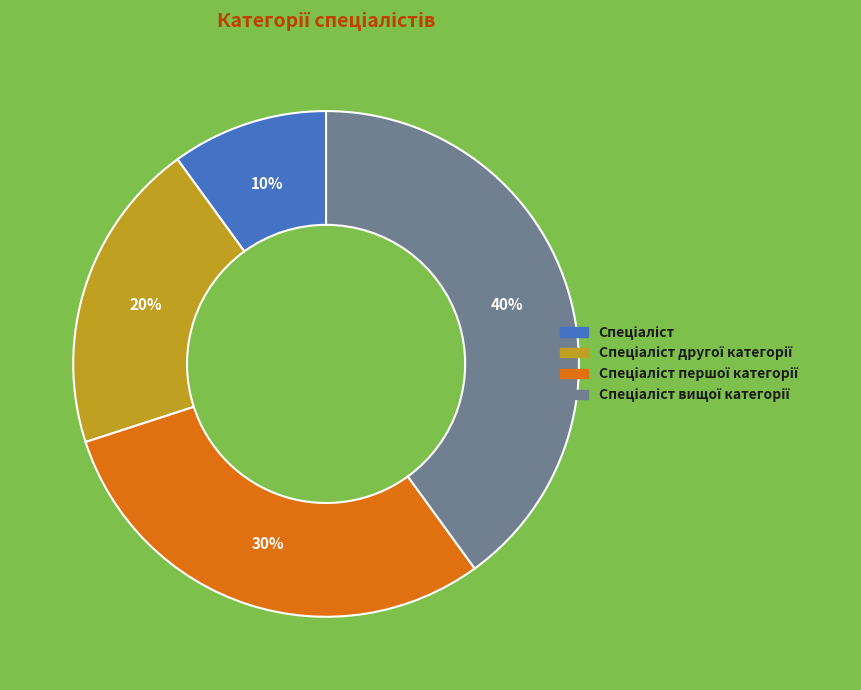

Is there a majority slice in this chart?

No